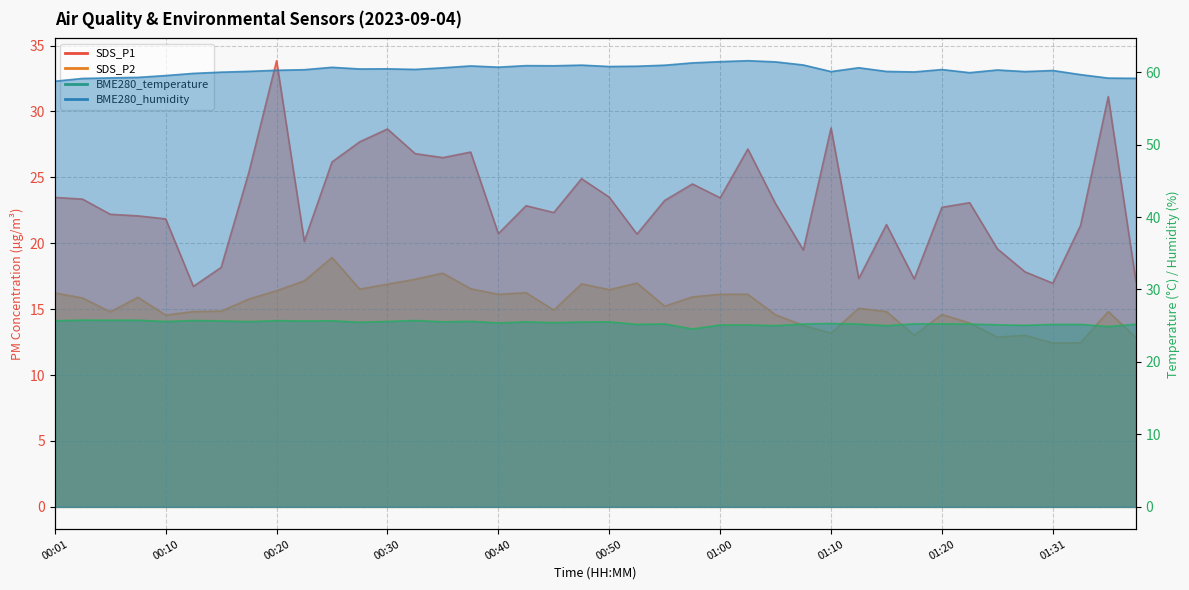

Is the value of BME280_temperature at 01:28 greater than the value of SDS_P1 at 00:23?

Yes